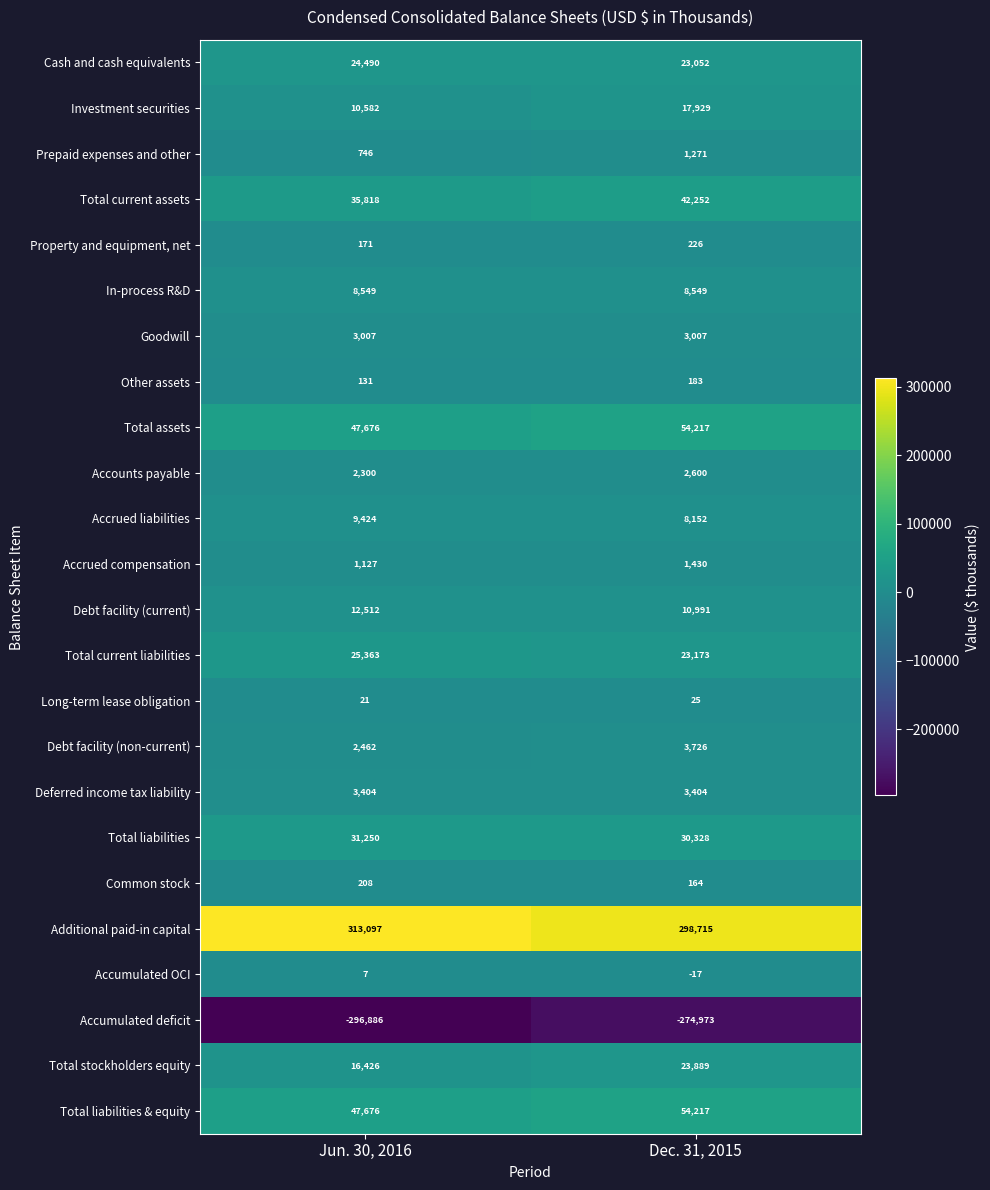

Which series has the largest total across all categories?

Additional paid-in capital